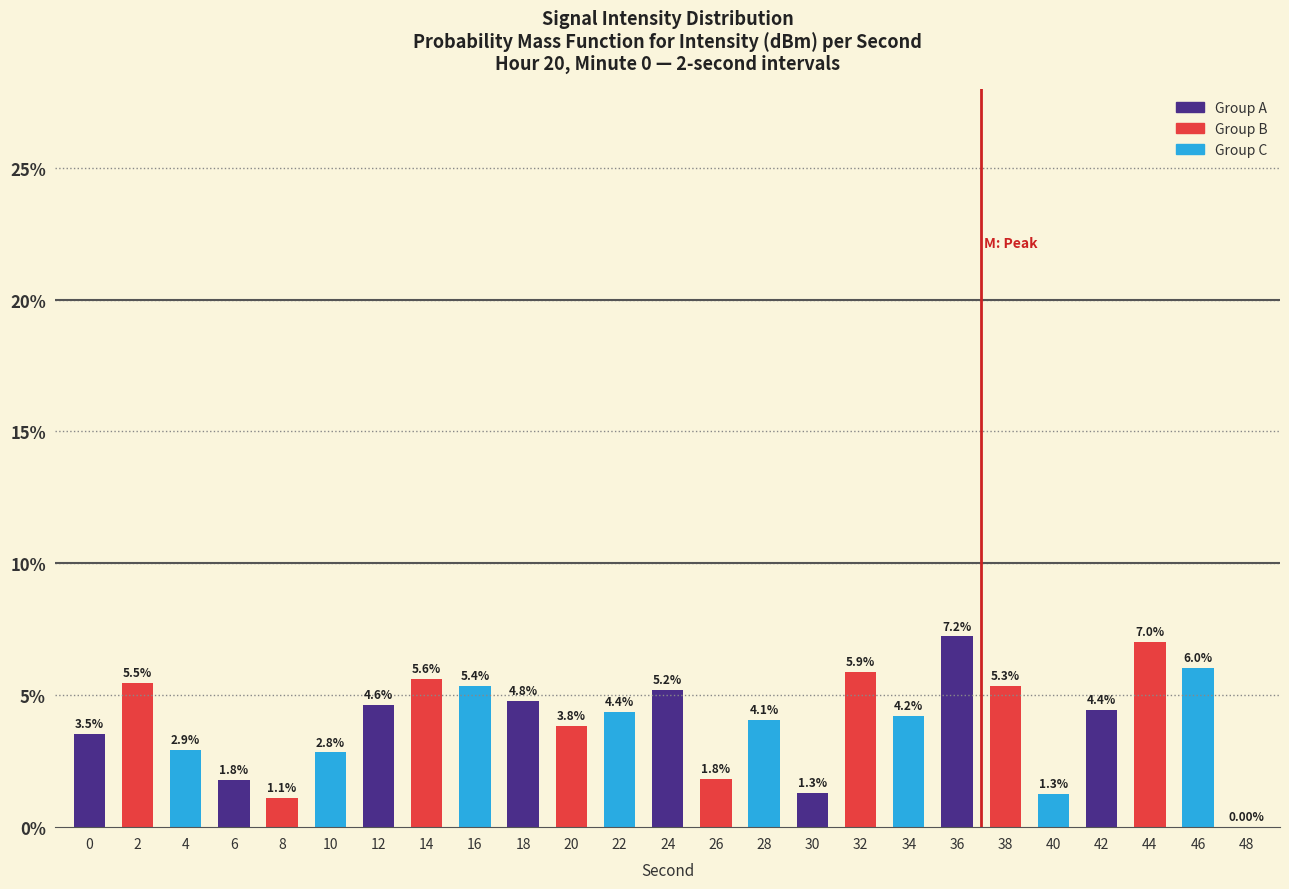

At which category does the chart reach its peak across all series?

36